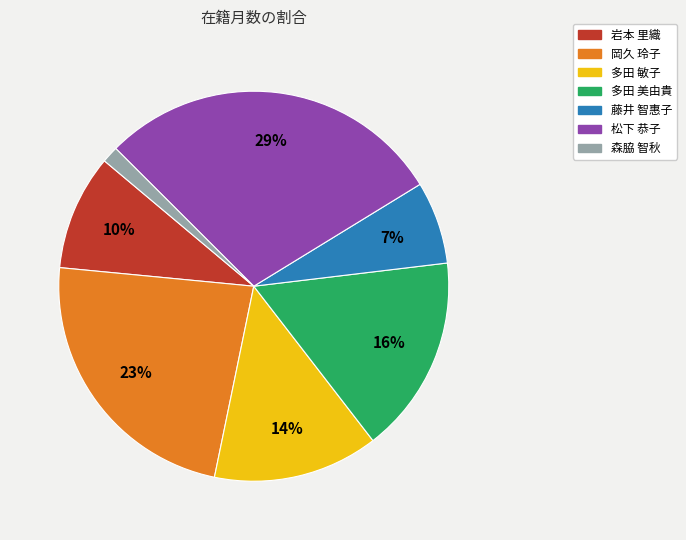

To the nearest percent, what is the combined percentage of 岩本 里織 and 森脇 智秋?

11%